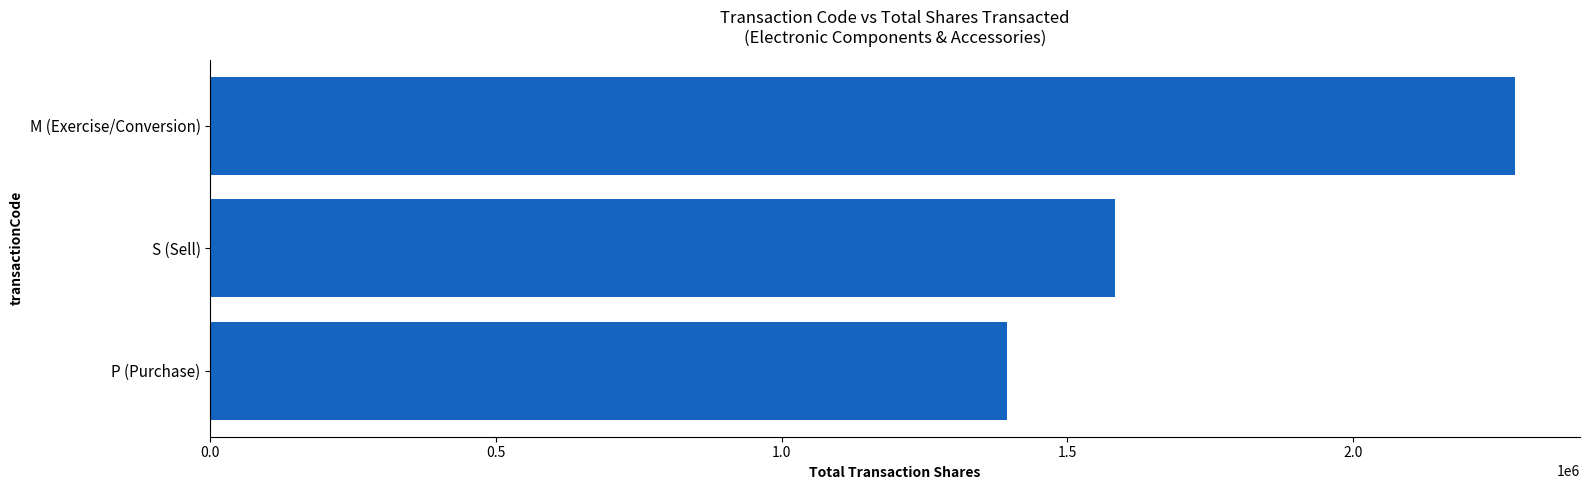

Where is the data nearest to the value 1838852?

S (Sell)